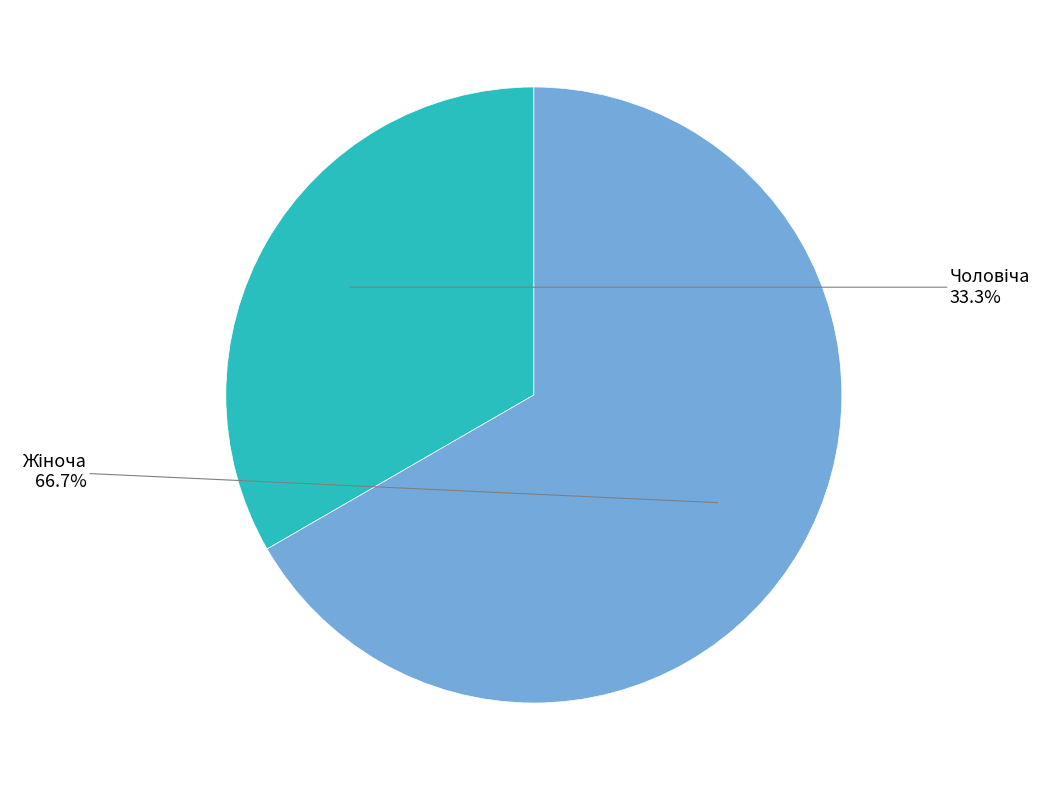

How many slices are in this pie chart?

2